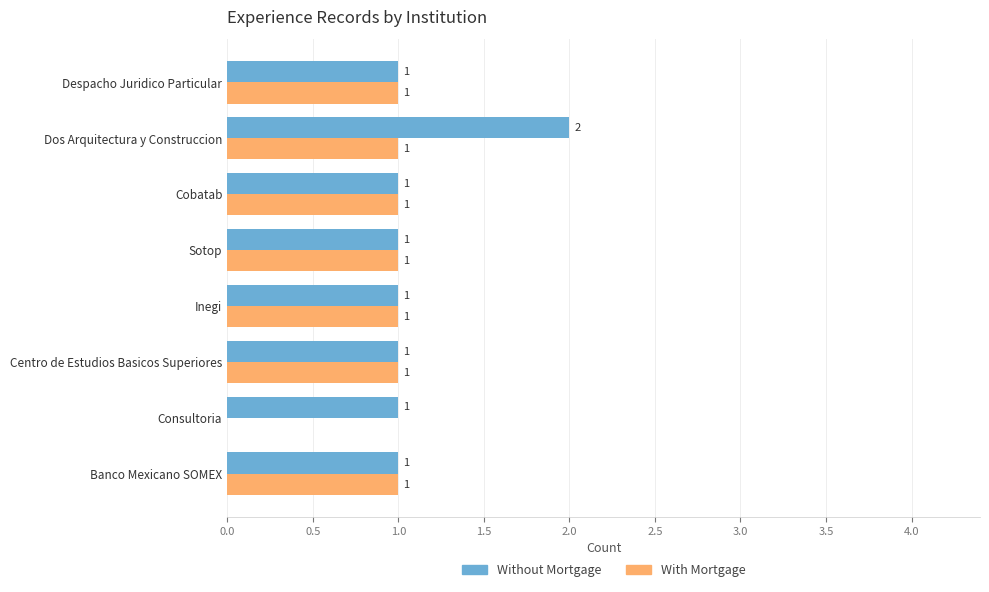

What is the sum of the Without Mortgage values at Dos Arquitectura y Construccion and Inegi?

3